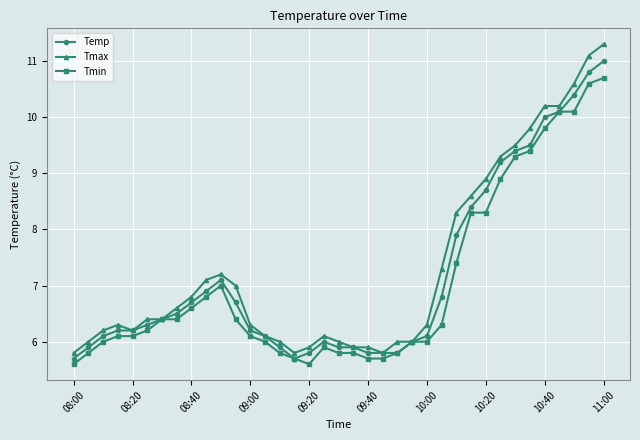

What are all the series names shown in the legend?

Temp, Tmax, Tmin